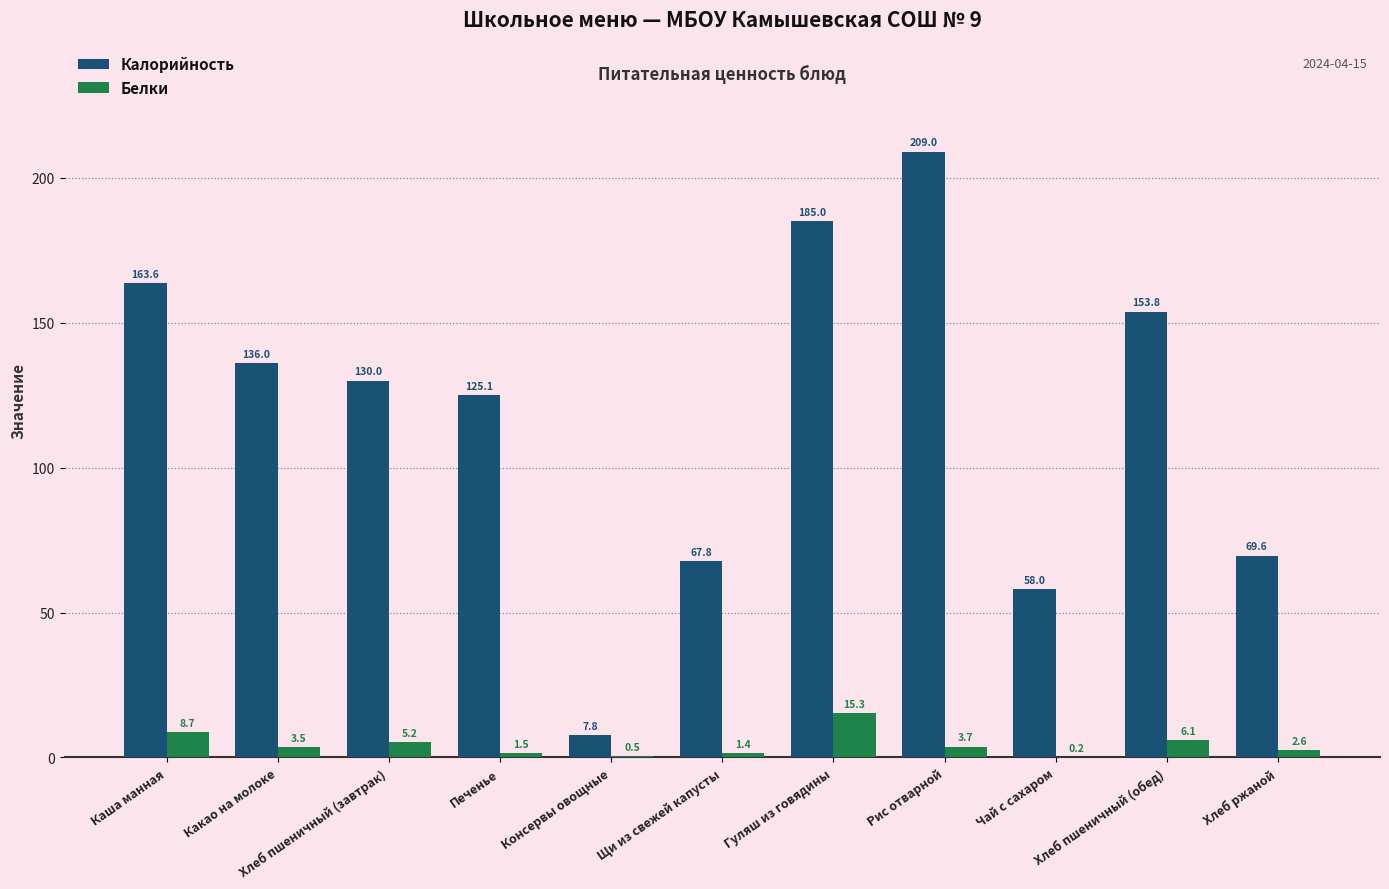

What is the spread (max minus min) of values at Чай с сахаром?

57.8